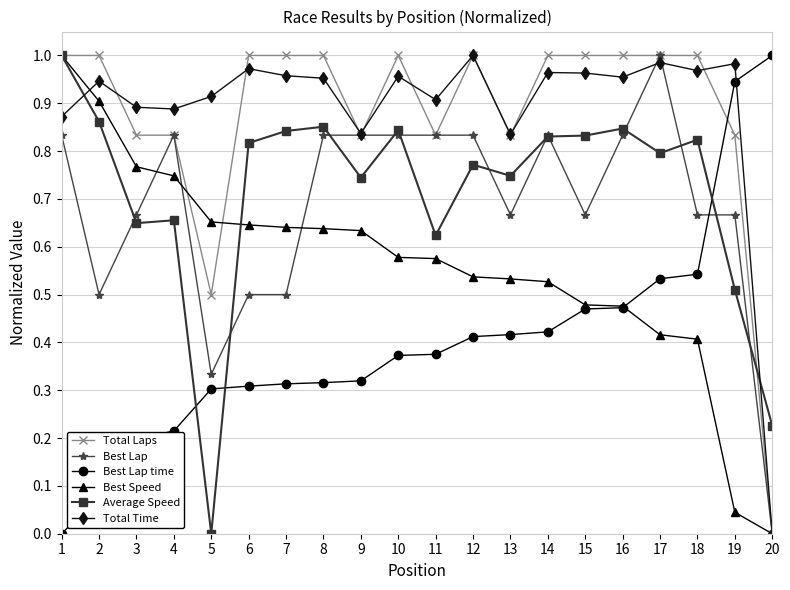

How many data points does each series have?

20